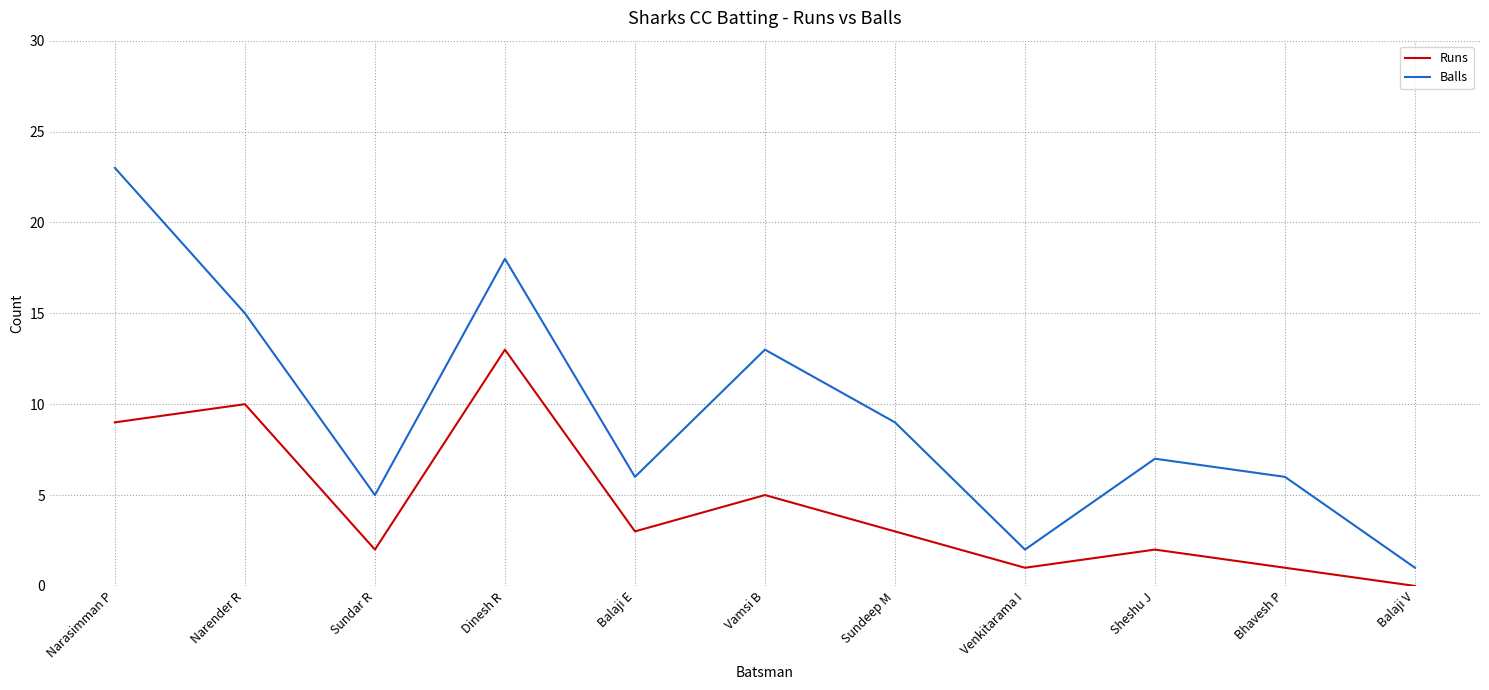

Rank the series by their average value, from lowest to highest.

Runs, Balls